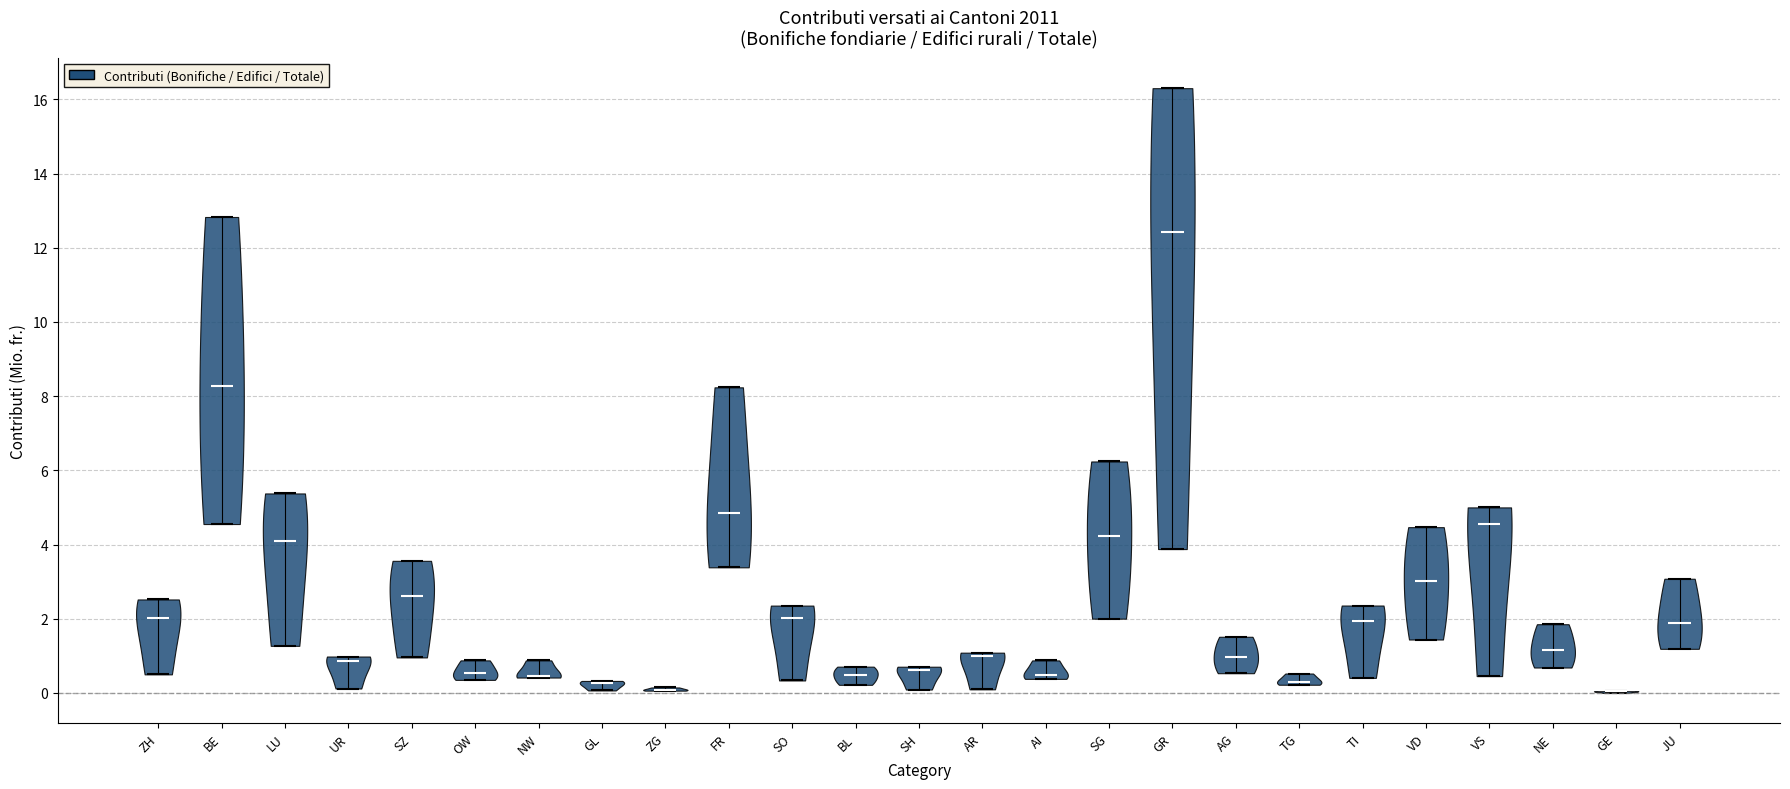

What is the highest point the violin for NW reaches on the y-axis? The values are not printed on the chart, so give them approximately, as read against the axis.

0.8